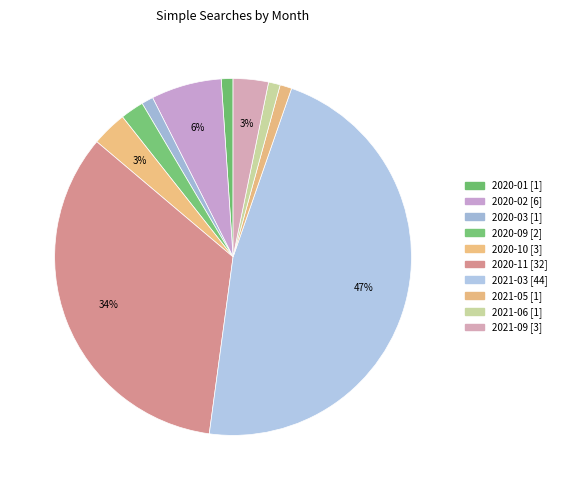

True or false: 2021-06 accounts for 1% of the total.

True